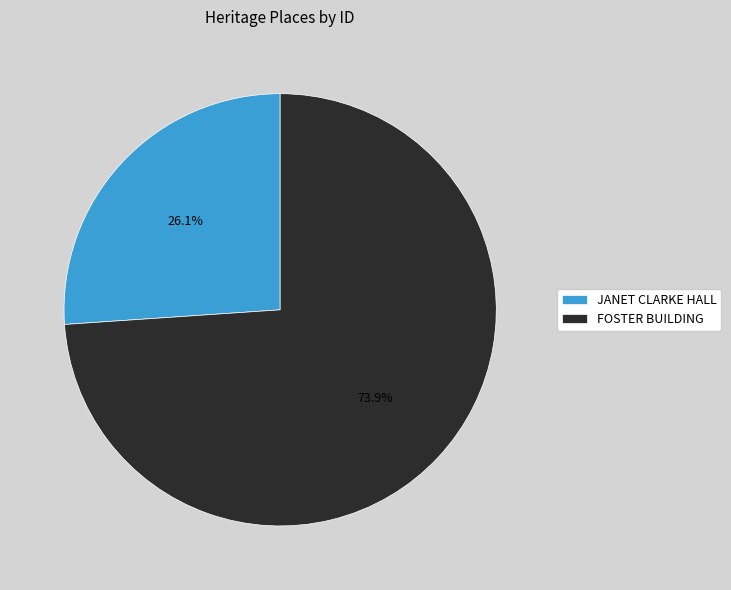

To the nearest percent, what percentage of the pie is FOSTER BUILDING?

74%